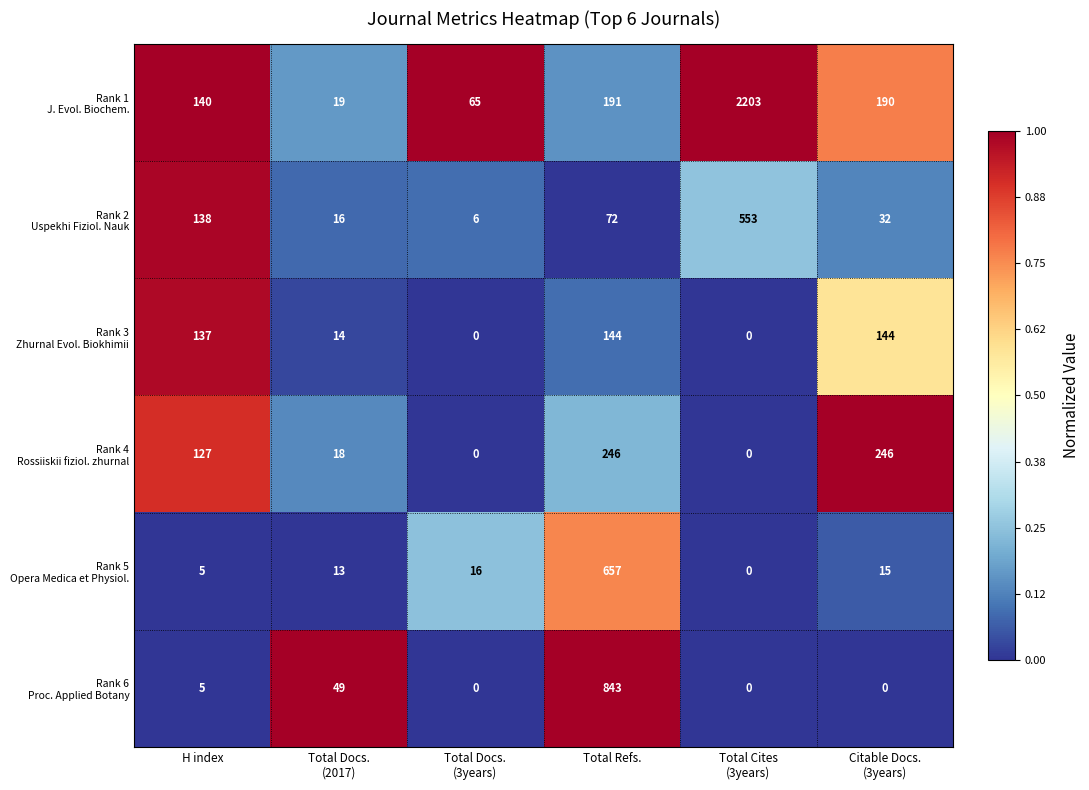

What is the difference between the highest and lowest values at H index?

135